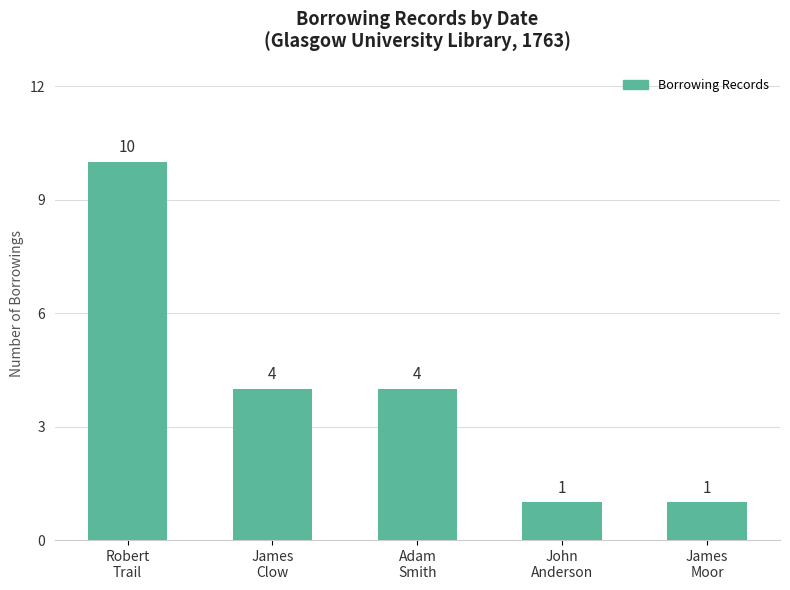

How many values are below 4?

2